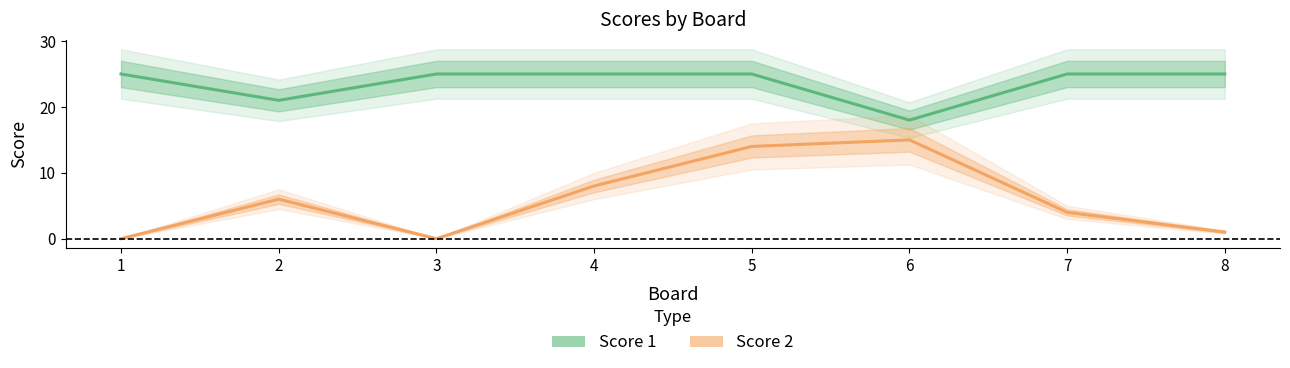

How many interior local valleys does the Score 1 series have?

2